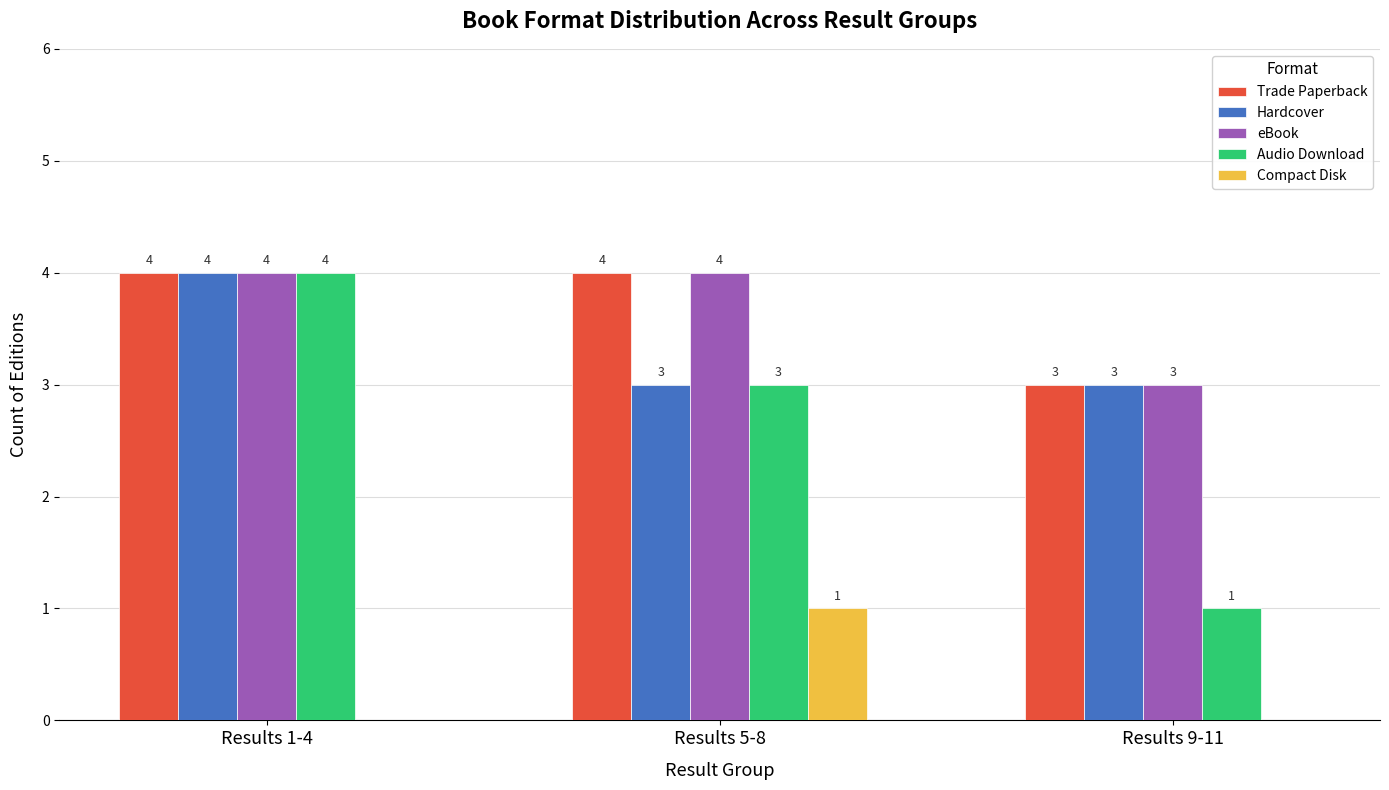

Is the value of Hardcover at Results 9-11 greater than the value of Trade Paperback at Results 5-8?

No